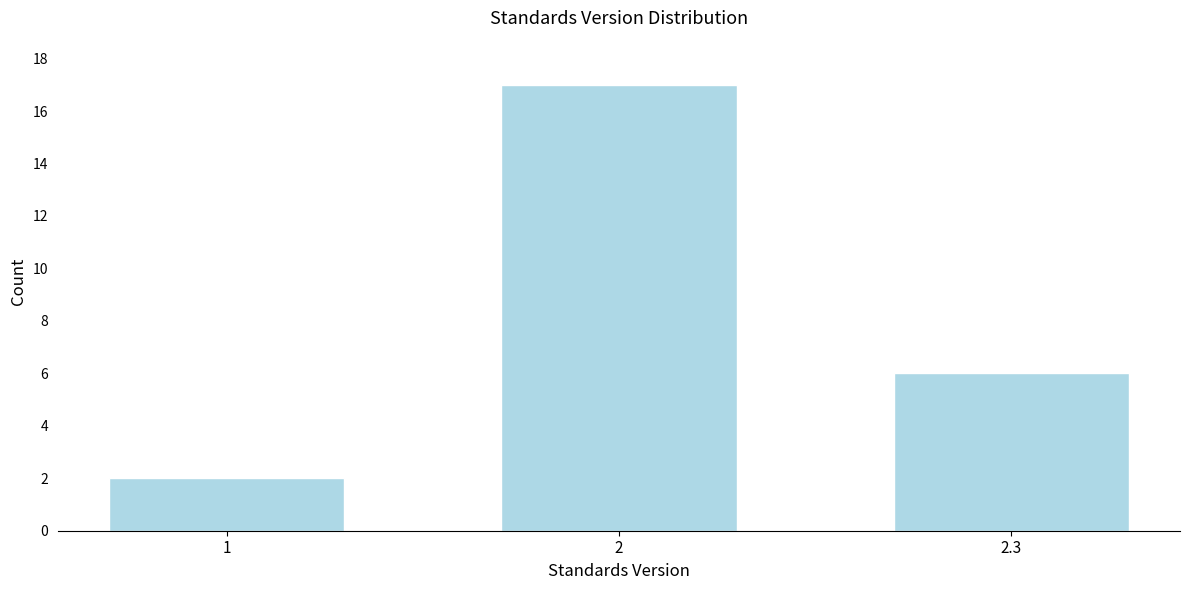

Reading left to right, what are all the values shown in this chart?

2	17	6